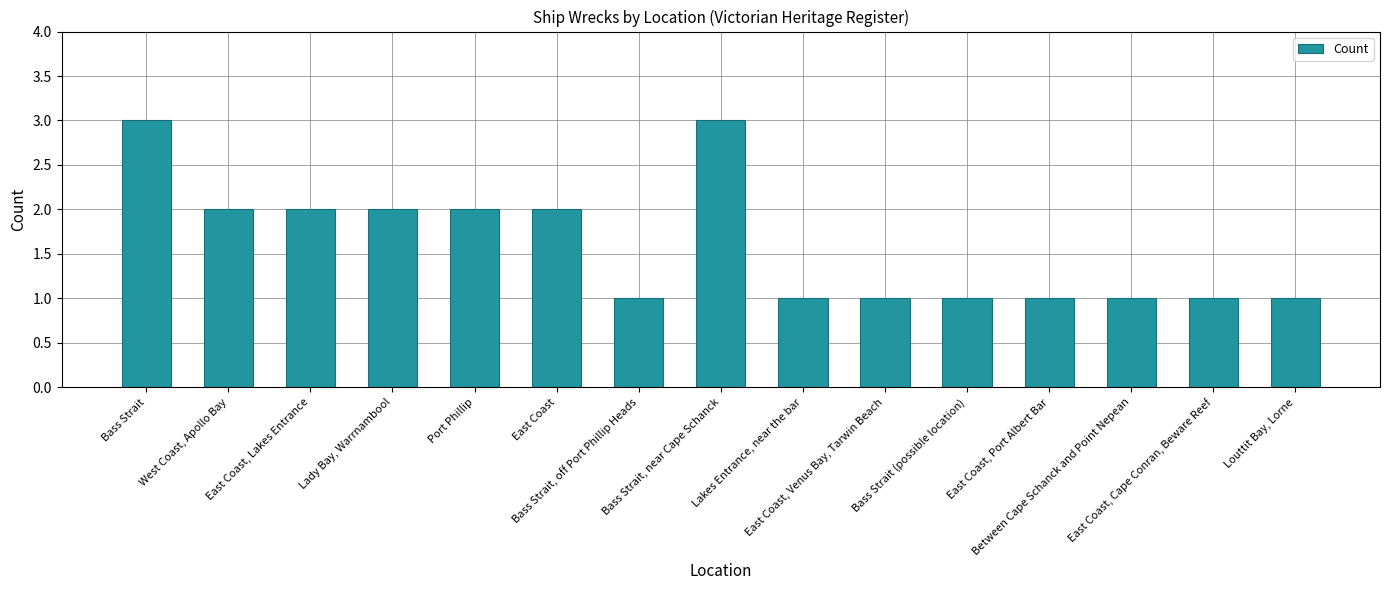

What is the sum of all values?

24